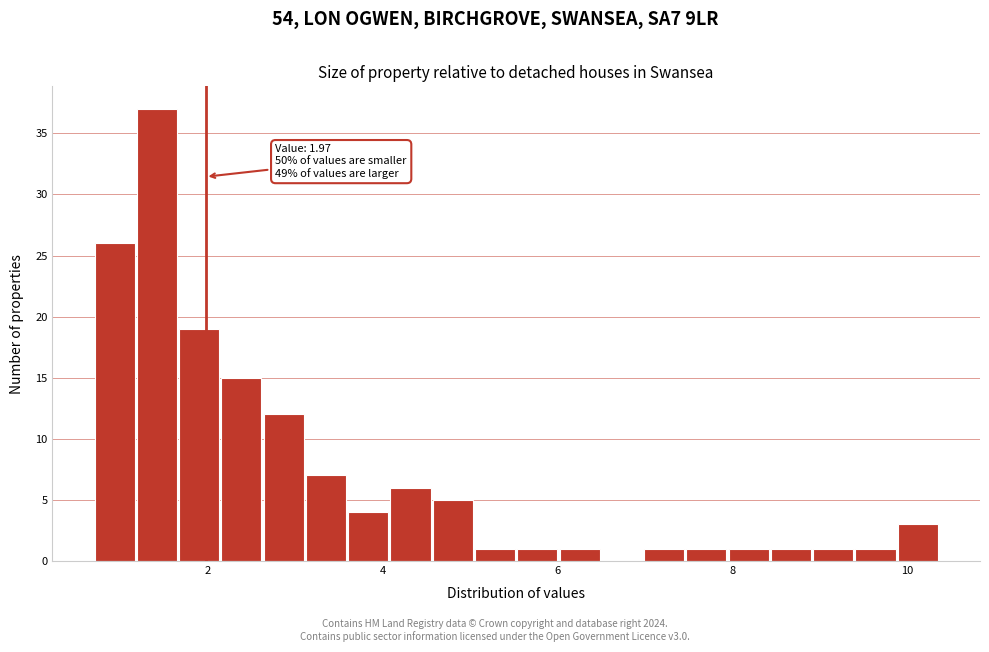

Around what value on the x-axis is the tallest bar? Give the approximate position of its centre, as read against the axis.

1.4